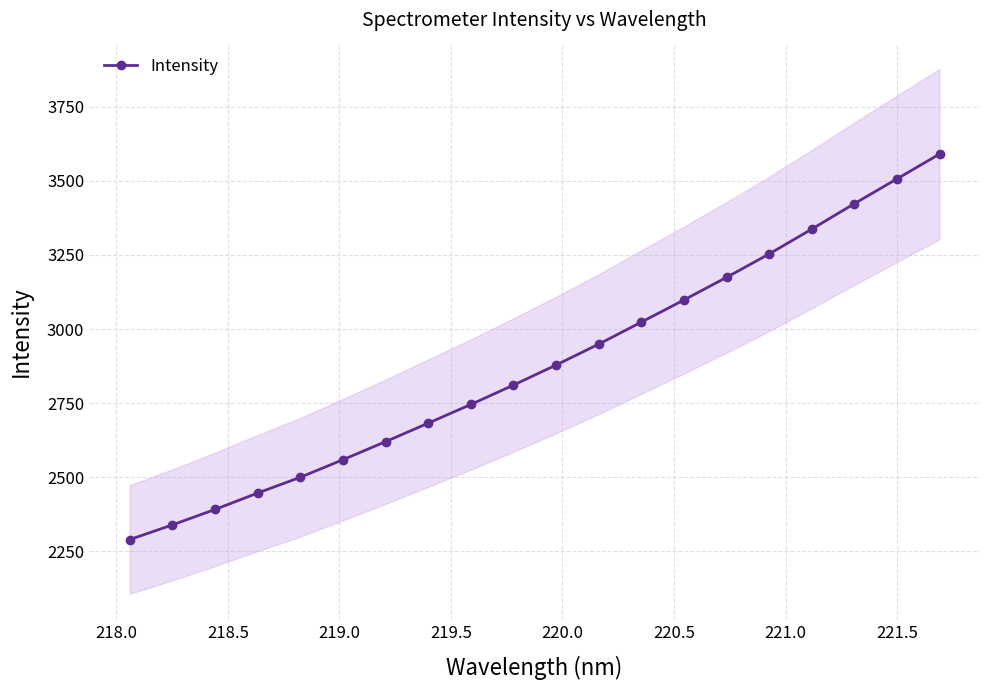

True or false: Intensity has more than 2 points higher than both neighbors.

False